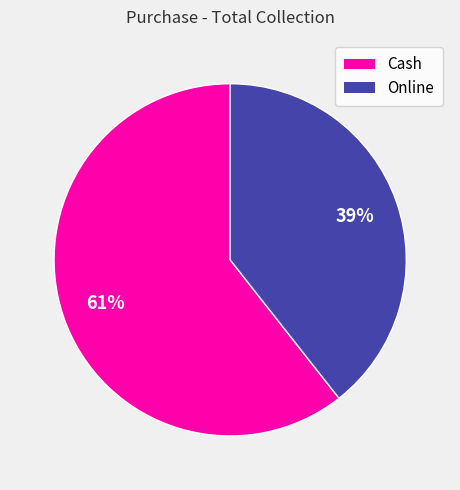

To the nearest percent, what percentage of the pie is Online?

39%